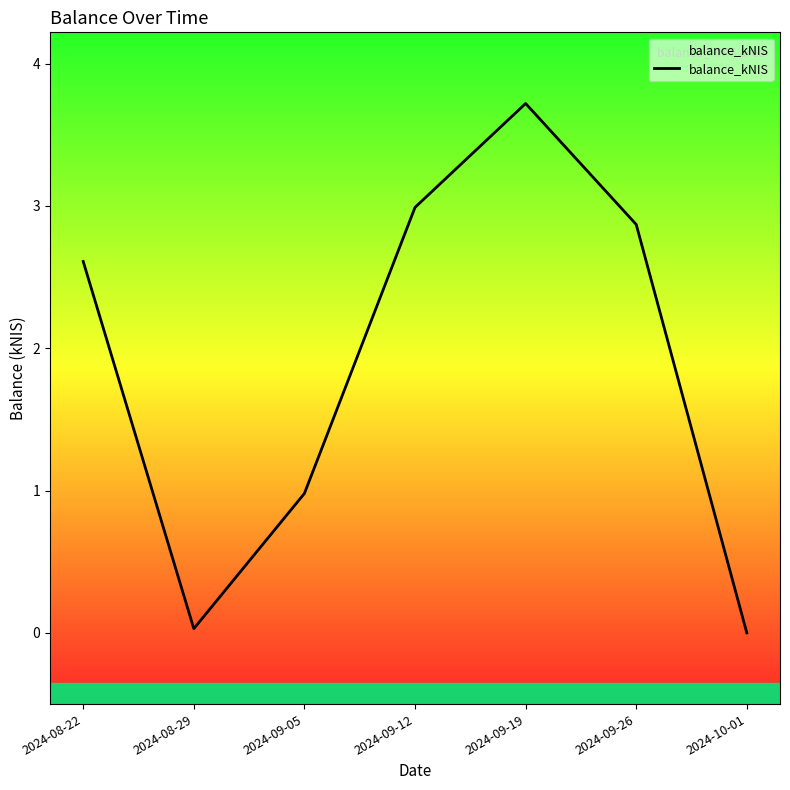

What is the value of the 6th point from the left?

2.9